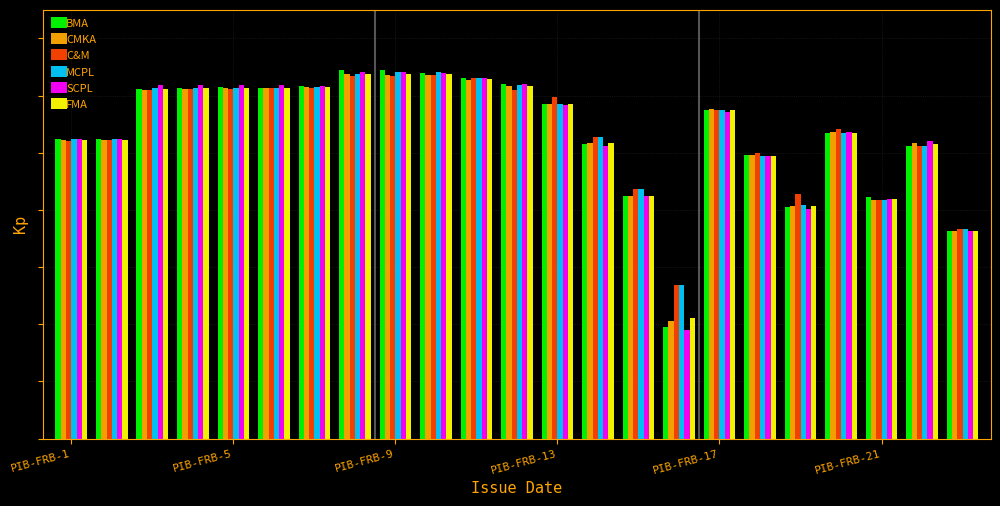

What are all the series names shown in the legend?

BMA, CMKA, C&M, MCPL, SCPL, FMA